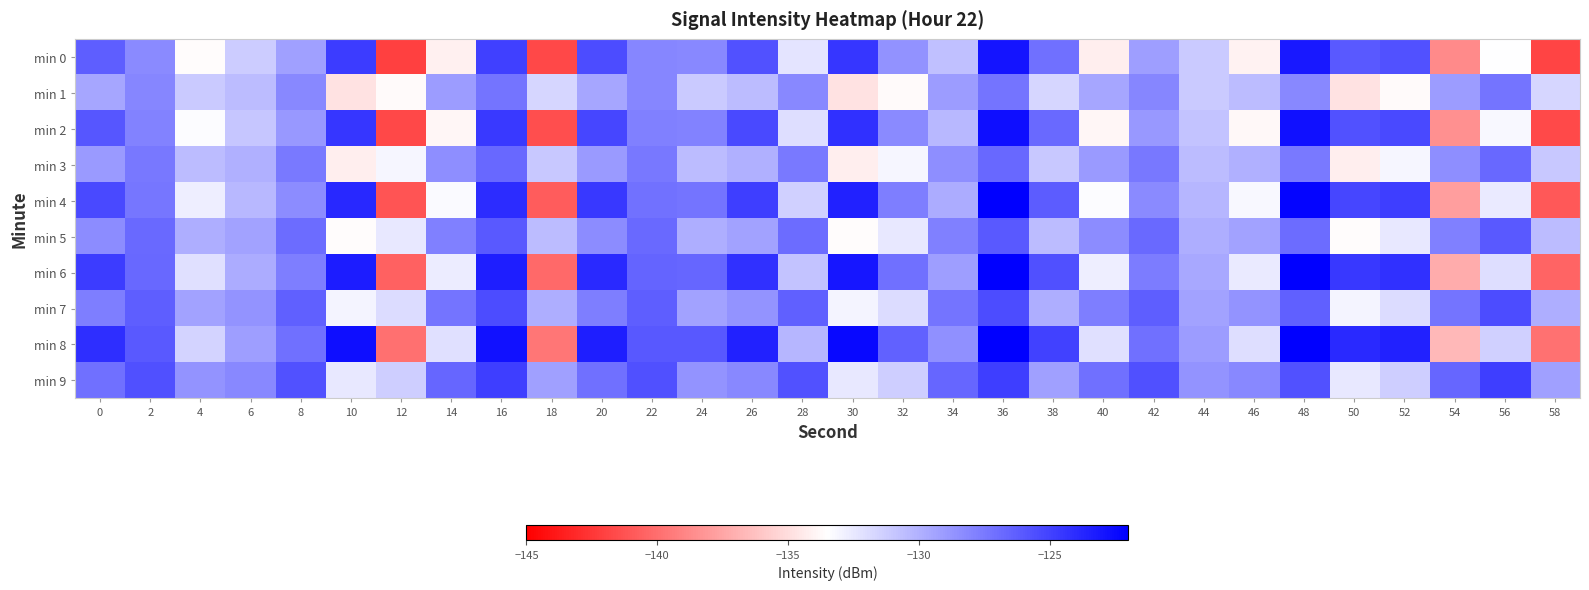

Reading left to right, transcribe all the data shown in this chart.

min 0: 0=-126.2	2=-128.2	4=-133.6	6=-131.2	8=-129.2	10=-124.8	12=-142.1	14=-134.2	16=-124.9	18=-141.7	20=-125.5	22=-128.1	24=-128.1	26=-125.7	28=-132.3	30=-124.5	32=-128.6	34=-130.7	36=-122.9	38=-127.1	40=-134.2	42=-129.2	44=-131.1	46=-134.1	48=-123.1	50=-126.1	52=-125.7	54=-138.8	56=-133.5	58=-141.9
min 1: 0=-129.5	2=-128.0	4=-131.1	6=-130.5	8=-128.1	10=-134.8	12=-133.7	14=-129.0	16=-127.3	18=-131.7	20=-129.5	22=-128.0	24=-131.1	26=-130.5	28=-128.1	30=-134.8	32=-133.7	34=-129.0	36=-127.3	38=-131.7	40=-129.5	42=-128.0	44=-131.1	46=-130.5	48=-128.1	50=-134.8	52=-133.7	54=-129.0	56=-127.3	58=-131.7
min 2: 0=-125.9	2=-127.9	4=-133.3	6=-130.9	8=-128.9	10=-124.5	12=-141.8	14=-133.9	16=-124.6	18=-141.4	20=-125.2	22=-127.8	24=-127.8	26=-125.4	28=-132.0	30=-124.2	32=-128.3	34=-130.4	36=-122.6	38=-126.8	40=-133.9	42=-128.9	44=-130.8	46=-133.8	48=-122.8	50=-125.8	52=-125.4	54=-138.5	56=-133.2	58=-141.6
min 3: 0=-128.9	2=-127.4	4=-130.5	6=-129.9	8=-127.5	10=-134.2	12=-133.1	14=-128.4	16=-126.7	18=-131.1	20=-128.9	22=-127.4	24=-130.5	26=-129.9	28=-127.5	30=-134.2	32=-133.1	34=-128.4	36=-126.7	38=-131.1	40=-128.9	42=-127.4	44=-130.5	46=-129.9	48=-127.5	50=-134.2	52=-133.1	54=-128.4	56=-126.7	58=-131.1
min 4: 0=-125.3	2=-127.3	4=-132.7	6=-130.3	8=-128.3	10=-123.9	12=-141.2	14=-133.3	16=-124.0	18=-140.8	20=-124.6	22=-127.2	24=-127.2	26=-124.8	28=-131.4	30=-123.6	32=-127.7	34=-129.8	36=-122.0	38=-126.2	40=-133.3	42=-128.3	44=-130.2	46=-133.2	48=-122.2	50=-125.2	52=-124.8	54=-137.9	56=-132.6	58=-141.0
min 5: 0=-128.3	2=-126.8	4=-129.9	6=-129.3	8=-126.9	10=-133.6	12=-132.5	14=-127.8	16=-126.1	18=-130.5	20=-128.3	22=-126.8	24=-129.9	26=-129.3	28=-126.9	30=-133.6	32=-132.5	34=-127.8	36=-126.1	38=-130.5	40=-128.3	42=-126.8	44=-129.9	46=-129.3	48=-126.9	50=-133.6	52=-132.5	54=-127.8	56=-126.1	58=-130.5
min 6: 0=-124.7	2=-126.7	4=-132.1	6=-129.7	8=-127.7	10=-123.3	12=-140.6	14=-132.7	16=-123.4	18=-140.2	20=-124.0	22=-126.6	24=-126.6	26=-124.2	28=-130.8	30=-123.0	32=-127.1	34=-129.2	36=-121.4	38=-125.6	40=-132.7	42=-127.7	44=-129.6	46=-132.6	48=-121.6	50=-124.6	52=-124.2	54=-137.3	56=-132.0	58=-140.4
min 7: 0=-127.7	2=-126.2	4=-129.3	6=-128.7	8=-126.3	10=-133.0	12=-131.9	14=-127.2	16=-125.5	18=-129.9	20=-127.7	22=-126.2	24=-129.3	26=-128.7	28=-126.3	30=-133.0	32=-131.9	34=-127.2	36=-125.5	38=-129.9	40=-127.7	42=-126.2	44=-129.3	46=-128.7	48=-126.3	50=-133.0	52=-131.9	54=-127.2	56=-125.5	58=-129.9
min 8: 0=-124.1	2=-126.1	4=-131.5	6=-129.1	8=-127.1	10=-122.7	12=-140.0	14=-132.1	16=-122.8	18=-139.6	20=-123.4	22=-126.0	24=-126.0	26=-123.6	28=-130.2	30=-122.4	32=-126.5	34=-128.6	36=-120.8	38=-125.0	40=-132.1	42=-127.1	44=-129.0	46=-132.0	48=-121.0	50=-124.0	52=-123.6	54=-136.7	56=-131.4	58=-139.8
min 9: 0=-127.1	2=-125.6	4=-128.7	6=-128.1	8=-125.7	10=-132.4	12=-131.3	14=-126.6	16=-124.9	18=-129.3	20=-127.1	22=-125.6	24=-128.7	26=-128.1	28=-125.7	30=-132.4	32=-131.3	34=-126.6	36=-124.9	38=-129.3	40=-127.1	42=-125.6	44=-128.7	46=-128.1	48=-125.7	50=-132.4	52=-131.3	54=-126.6	56=-124.9	58=-129.3